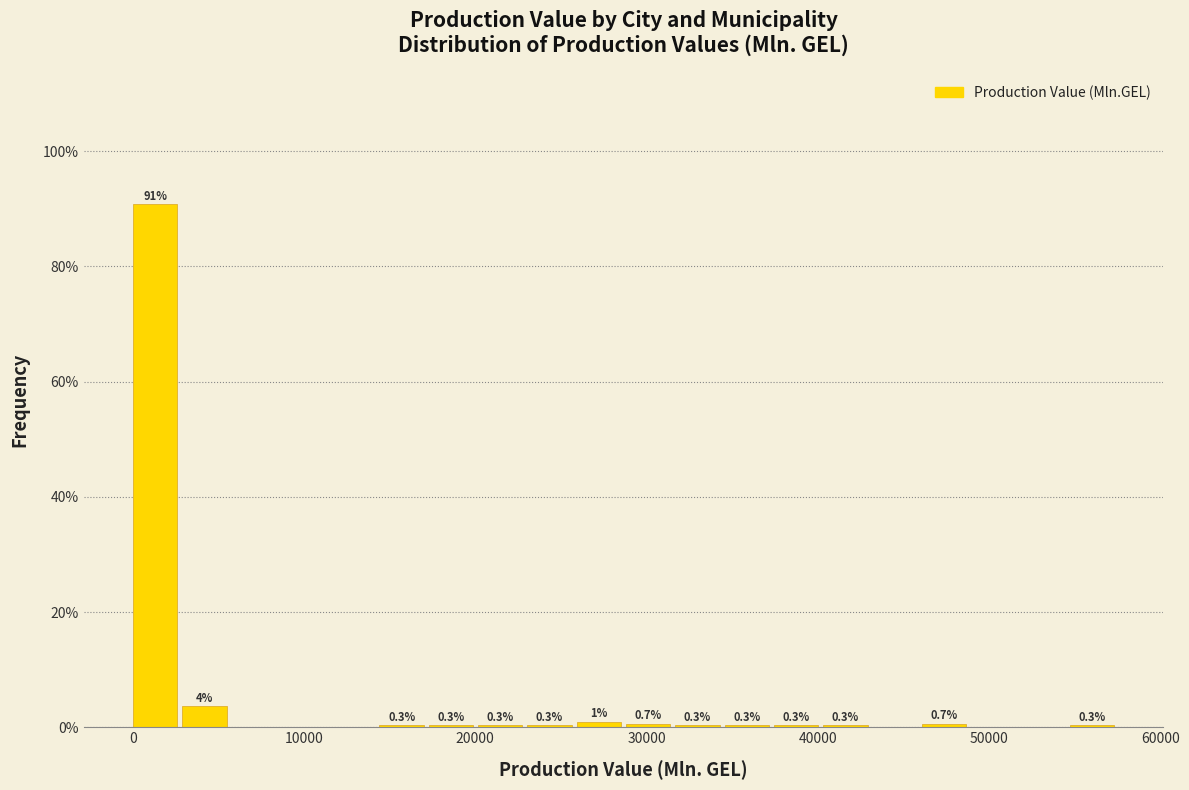

Read against the x-axis, roughly where is the centre of the tallest bar?

1000